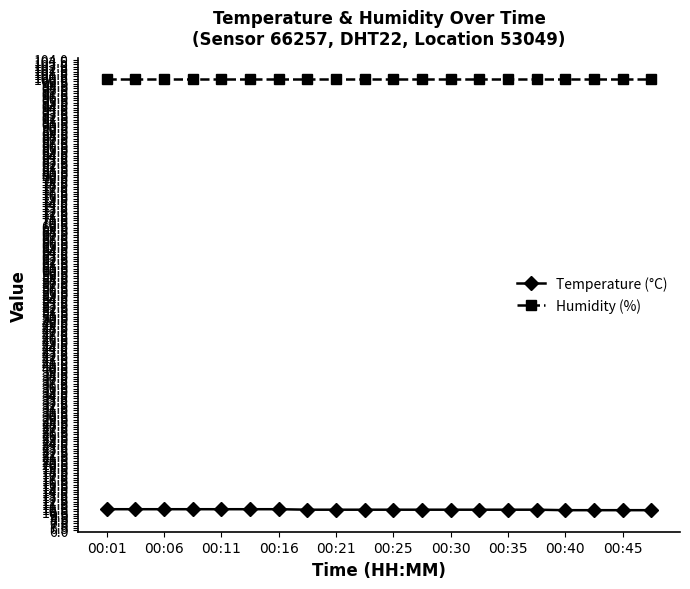

What is the lowest value of the Humidity (%) series?

99.9